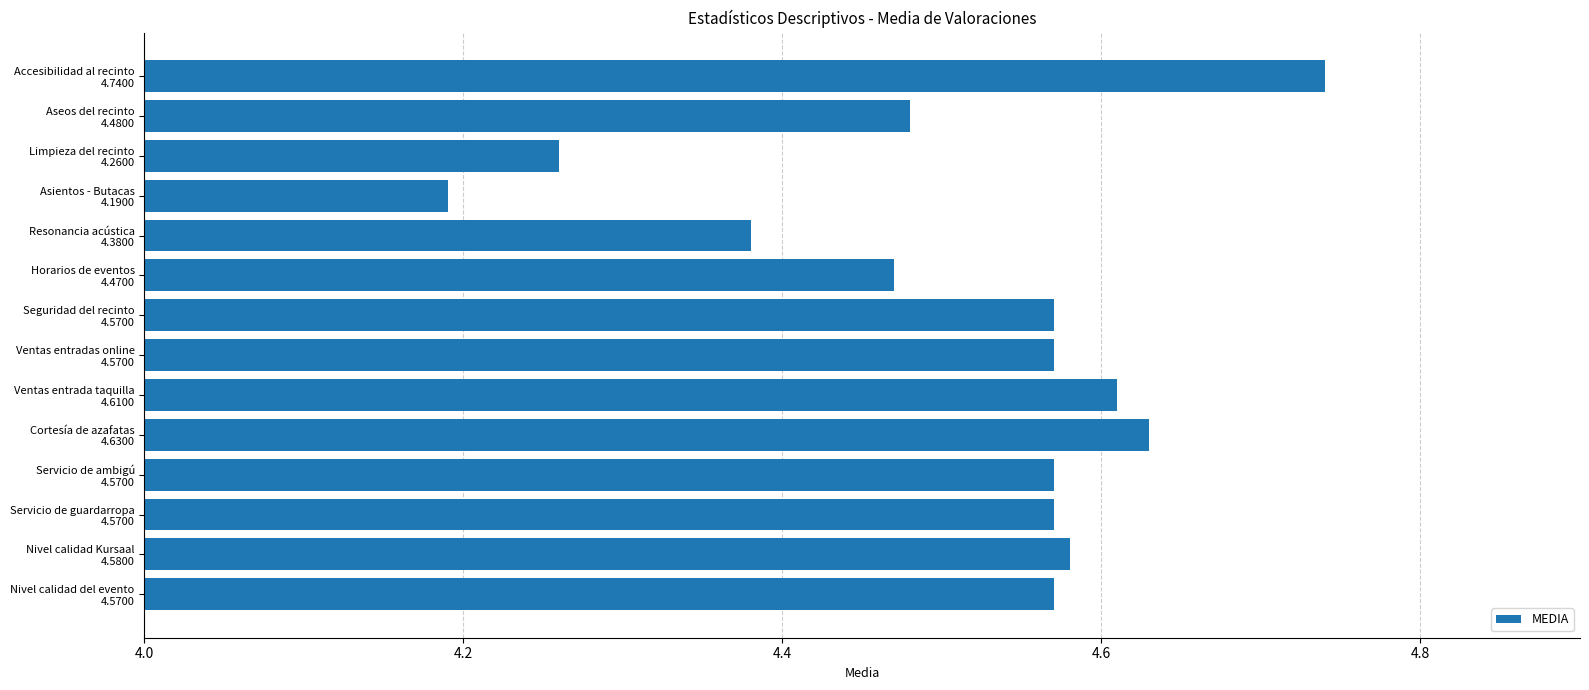

Count the values in the range 4 to 5.

14